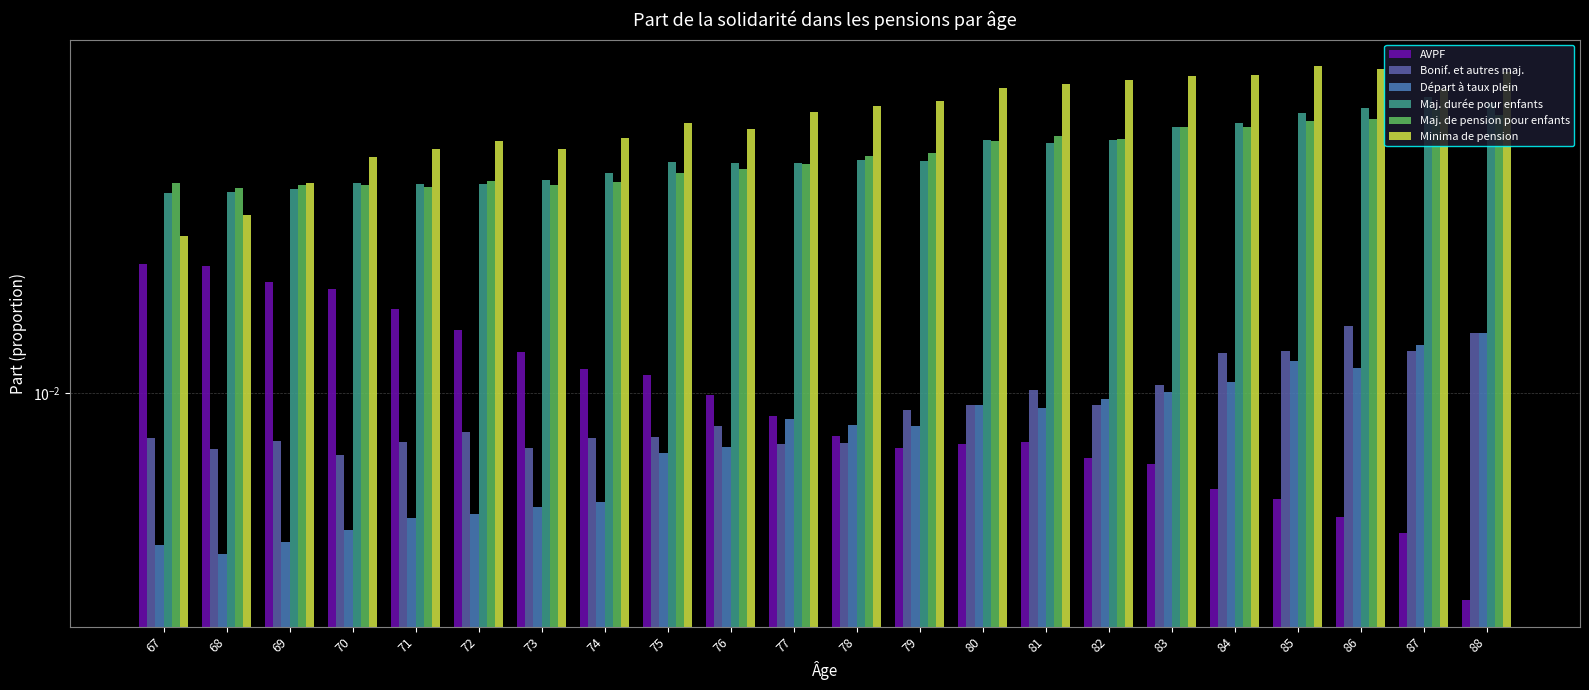

Rank the series at 87 from lowest to highest value.

AVPF, Bonif. et autres maj., Départ à taux plein, Maj. de pension pour enfants, Maj. durée pour enfants, Minima de pension